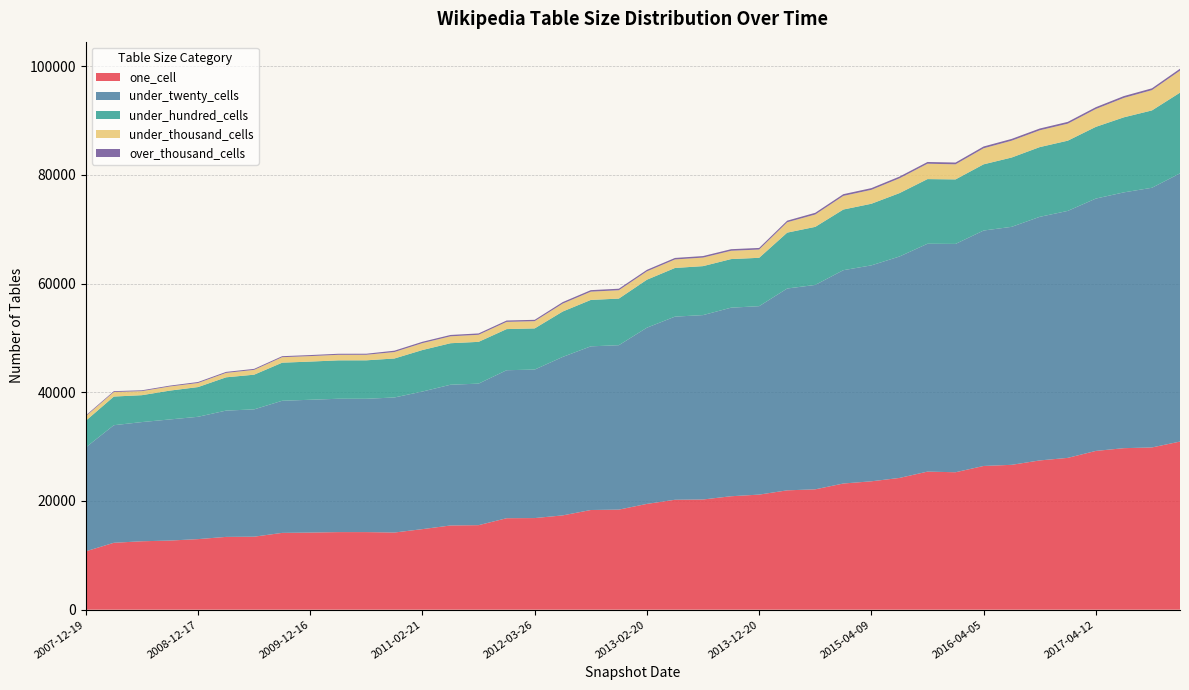

Reading left to right, list all the values displayed in this chart.

one_cell: 10737	12307	12588	12716	12983	13391	13431	14129	14185	14272	14273	14194	14821	15491	15550	16827	16855	17348	18338	18408	19461	20222	20272	20870	21170	21955	22141	23210	23618	24235	25399	25284	26439	26648	27457	27927	29207	29712	29845	30927
under_twenty_cells: 19115	21628	21926	22281	22501	23232	23417	24304	24431	24530	24524	24844	25311	25891	26035	27225	27316	29151	30106	30245	32416	33686	33919	34686	34662	37128	37598	39241	39720	40727	41914	42000	43307	43779	44808	45430	46417	47055	47767	49334
under_hundred_cells: 4903	5274	4945	5307	5466	6122	6382	7006	7024	7064	7076	7170	7635	7635	7685	7564	7573	8354	8537	8575	8825	8952	9008	8939	8898	10279	10681	11158	11335	11662	11895	11868	12179	12751	12827	12919	13194	13807	14229	14848
under_thousand_cells: 829	834	746	758	750	815	885	1009	1007	1020	1021	1190	1272	1272	1302	1330	1331	1455	1520	1537	1537	1565	1571	1527	1523	1909	2275	2507	2558	2725	2829	2772	2951	3095	3090	3128	3285	3571	3732	4050
over_thousand_cells: 152	156	155	158	182	183	185	185	192	192	192	248	248	248	248	248	248	279	280	280	280	280	280	292	292	292	318	318	318	318	320	331	331	331	329	332	334	337	336	353